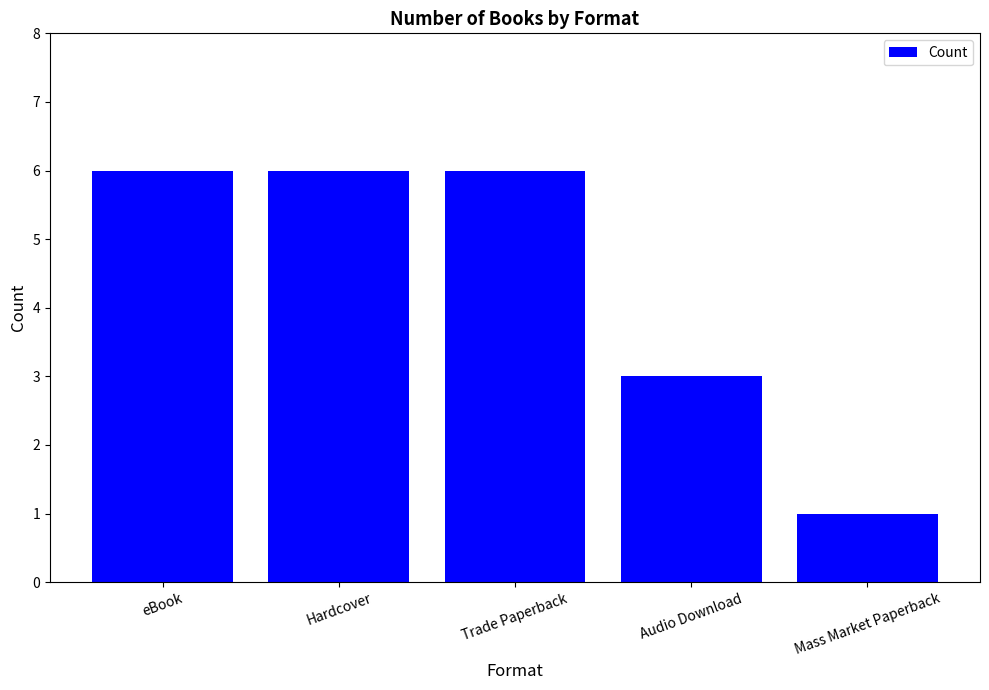

What is the change in value from Hardcover to Audio Download?

-3